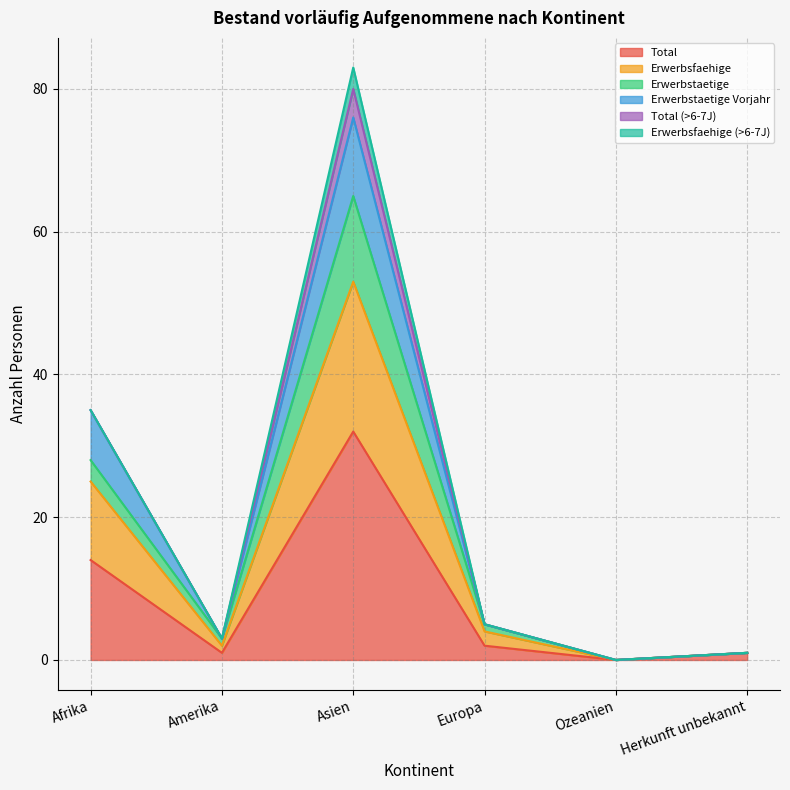

What is the label of the 4th point from the right?

Asien